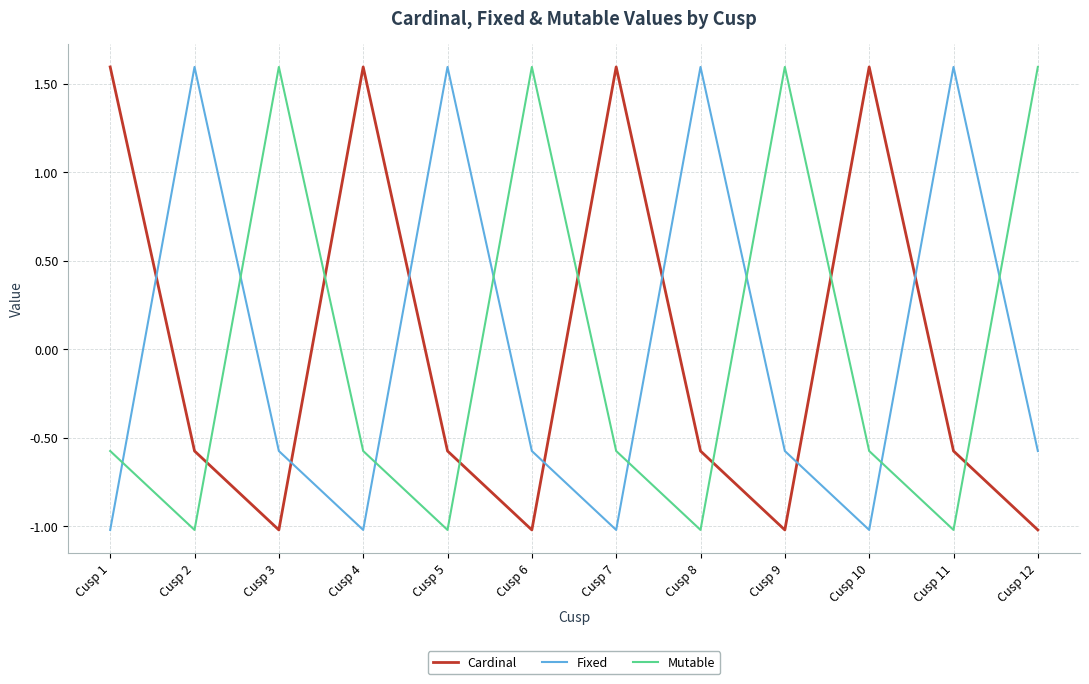

How many values in Mutable are below zero?

8